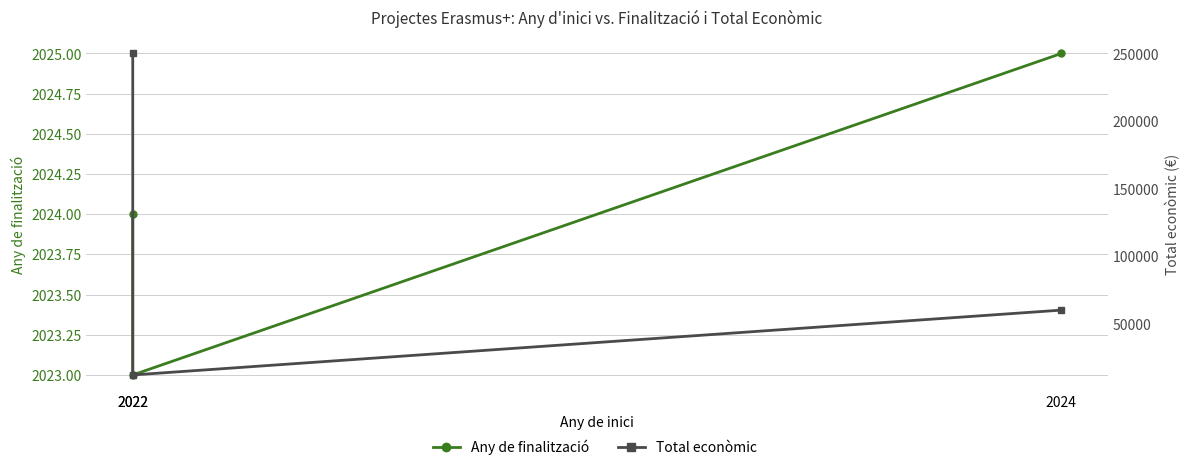

The Total econòmic series shows 70756 at 2022. True or false?

False